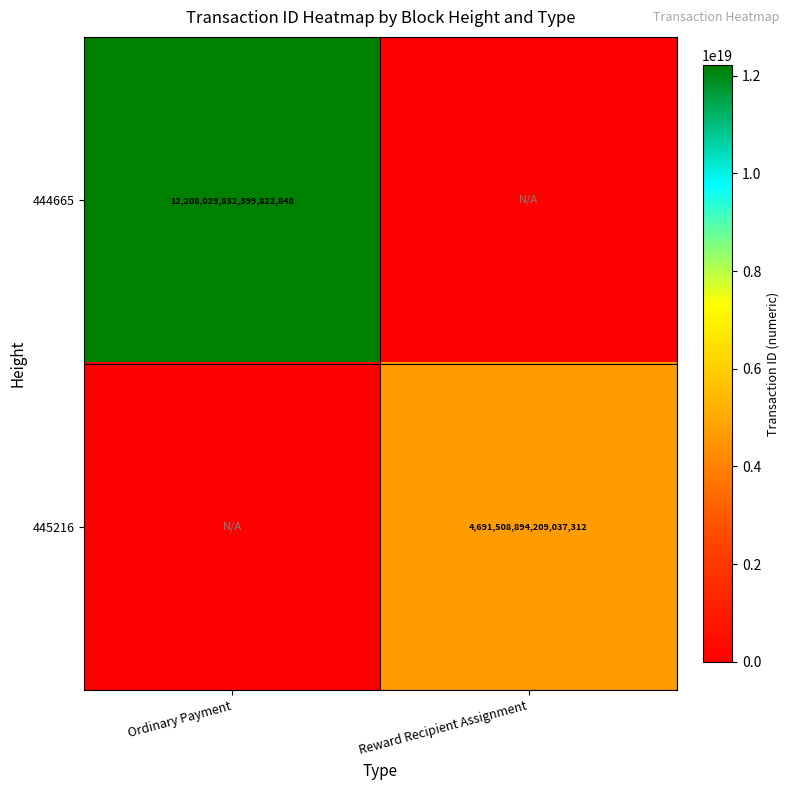

At which category is the sum across all series the highest?

Ordinary Payment